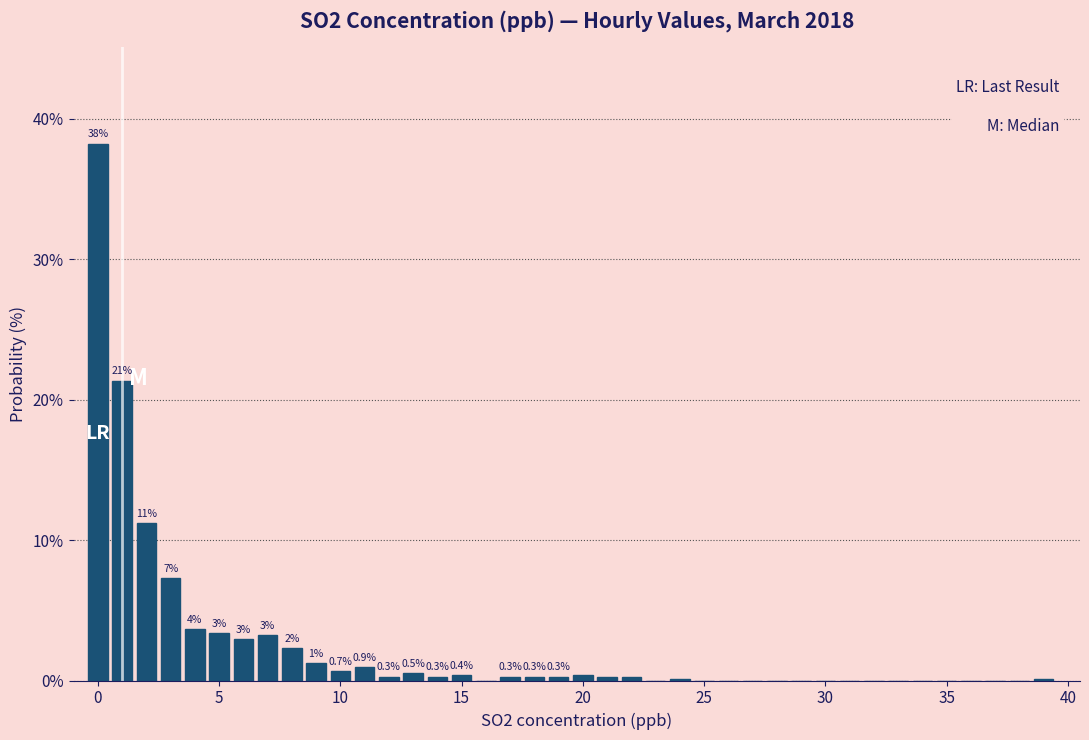

Around what value on the x-axis is the tallest bar? Give the approximate position of its centre, as read against the axis.

0.0